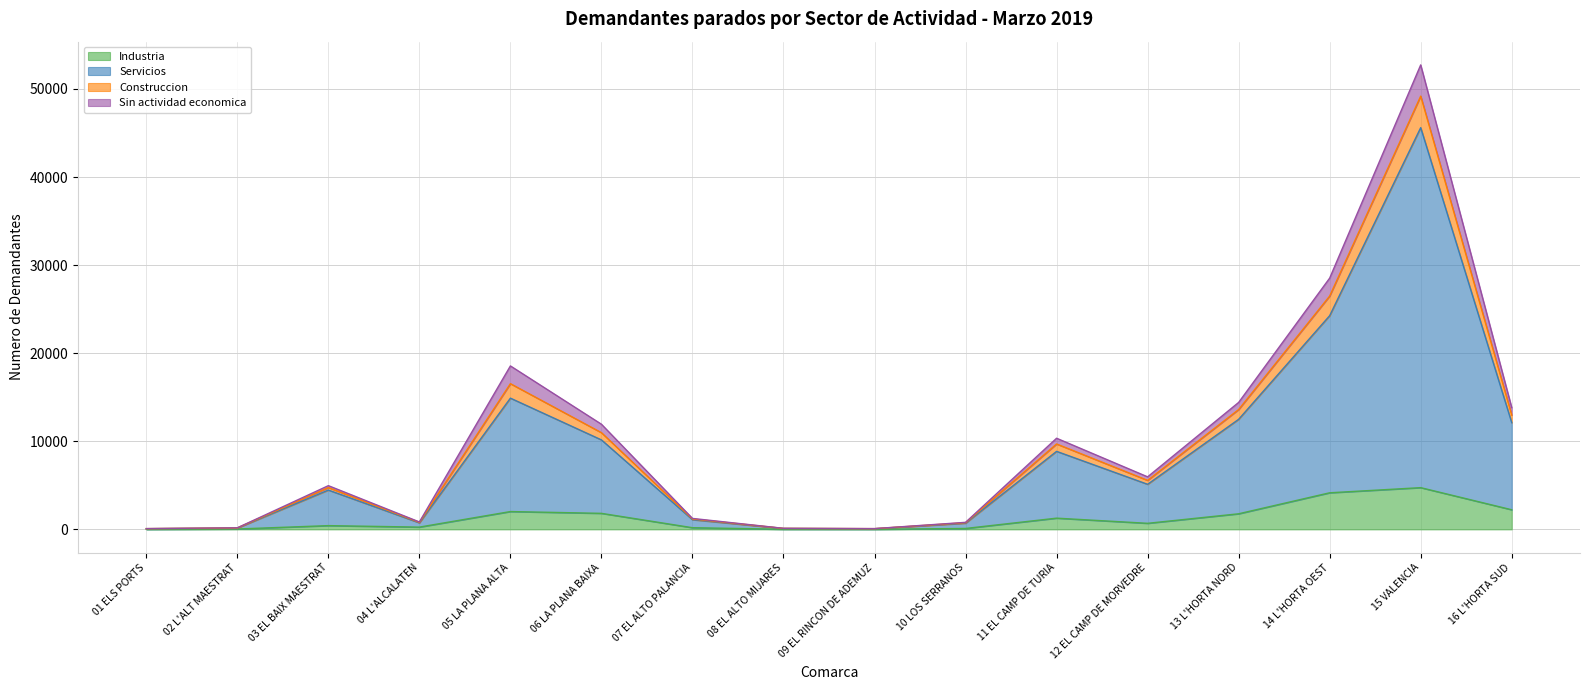

What is the sum of the Industria values at 13 L'HORTA NORD and 04 L'ALCALATEN?

2030